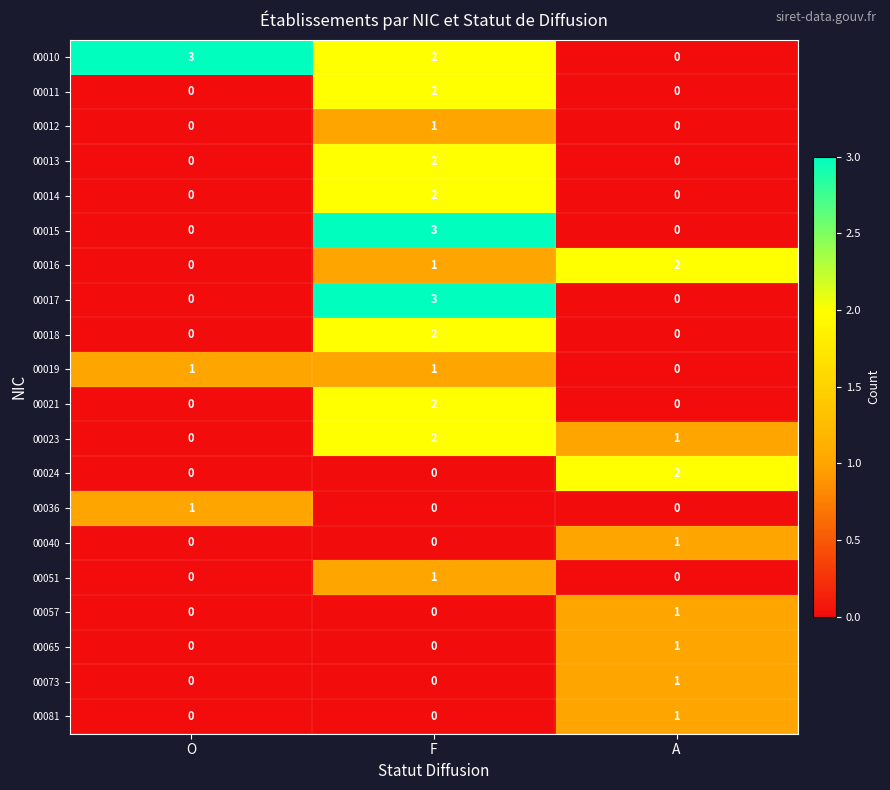

The value of 00013 at A is 0. True or false?

True